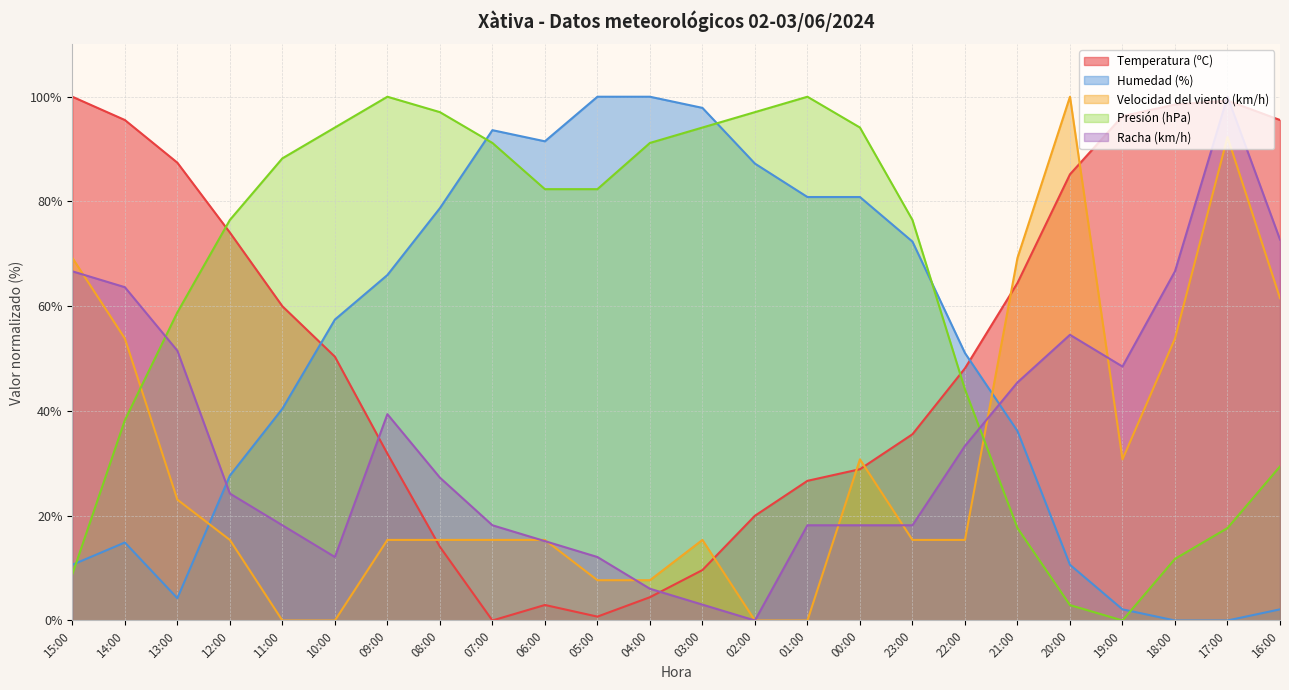

What is the difference between the maximum and minimum values in the Temperatura (ºC) series?

100.0